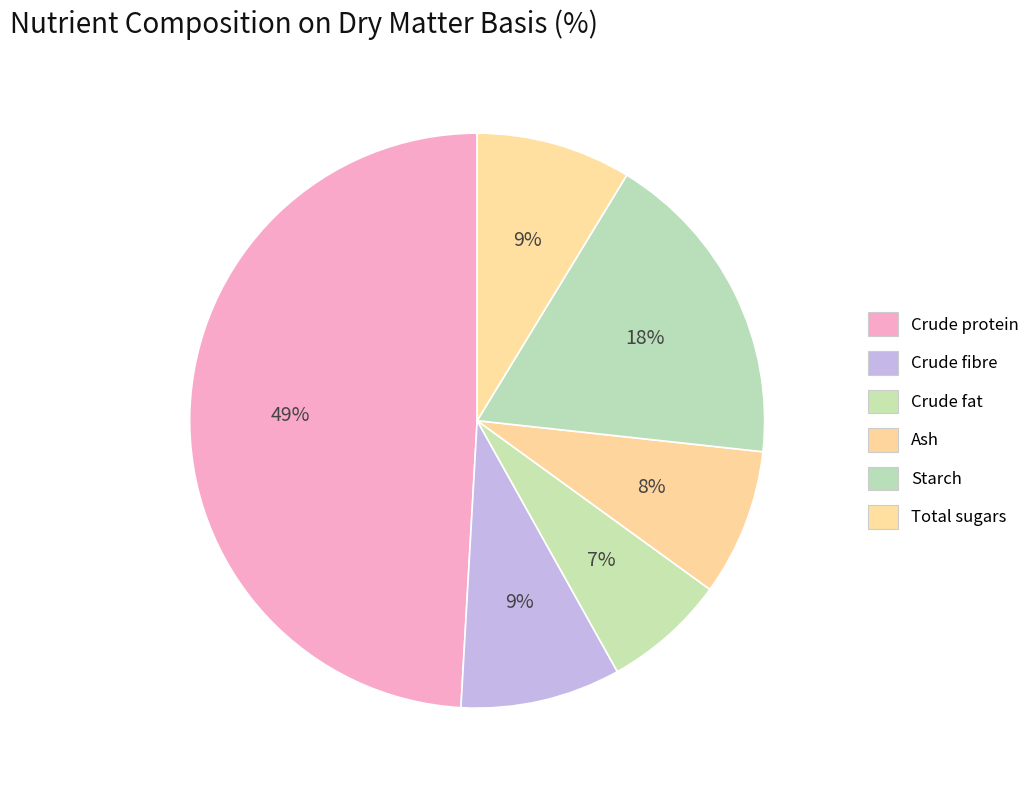

Does any single category account for the majority?

No